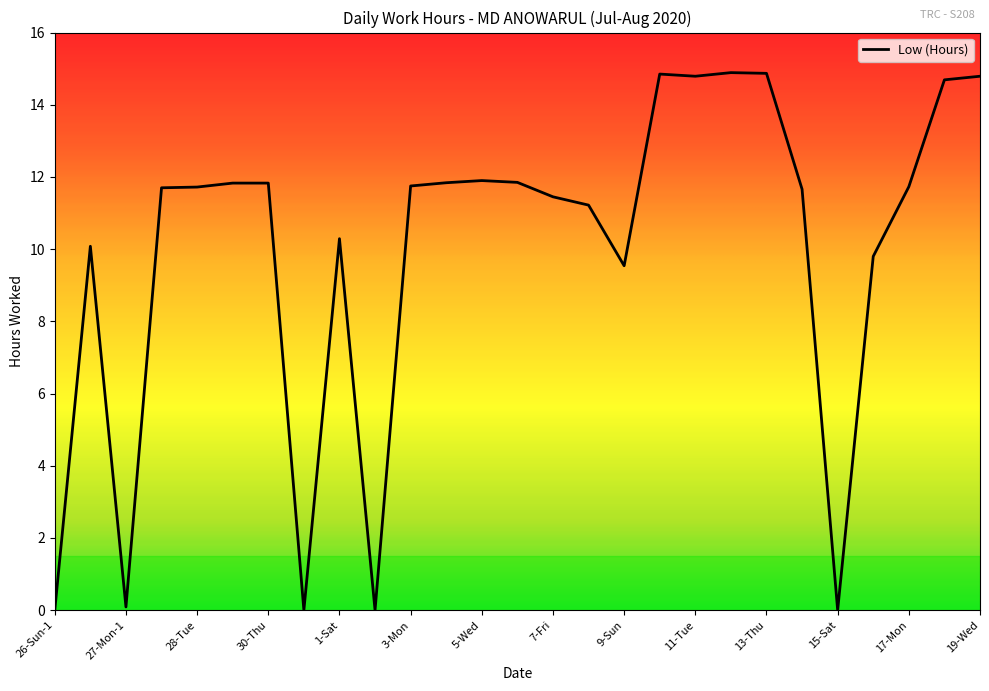

What is the sum of all values?

269.2